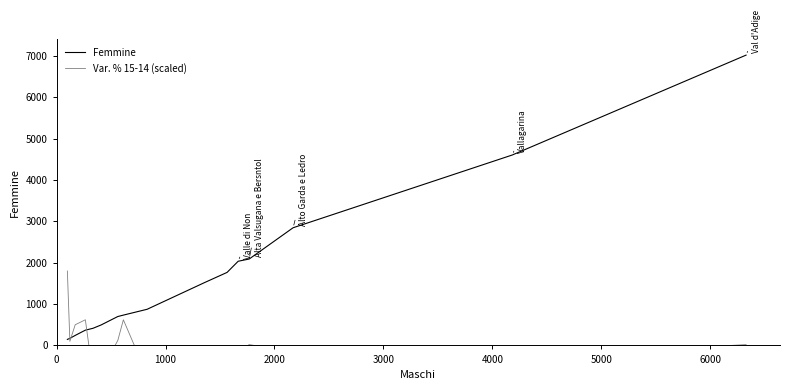

Which series has the widest spread of values?

Femmine